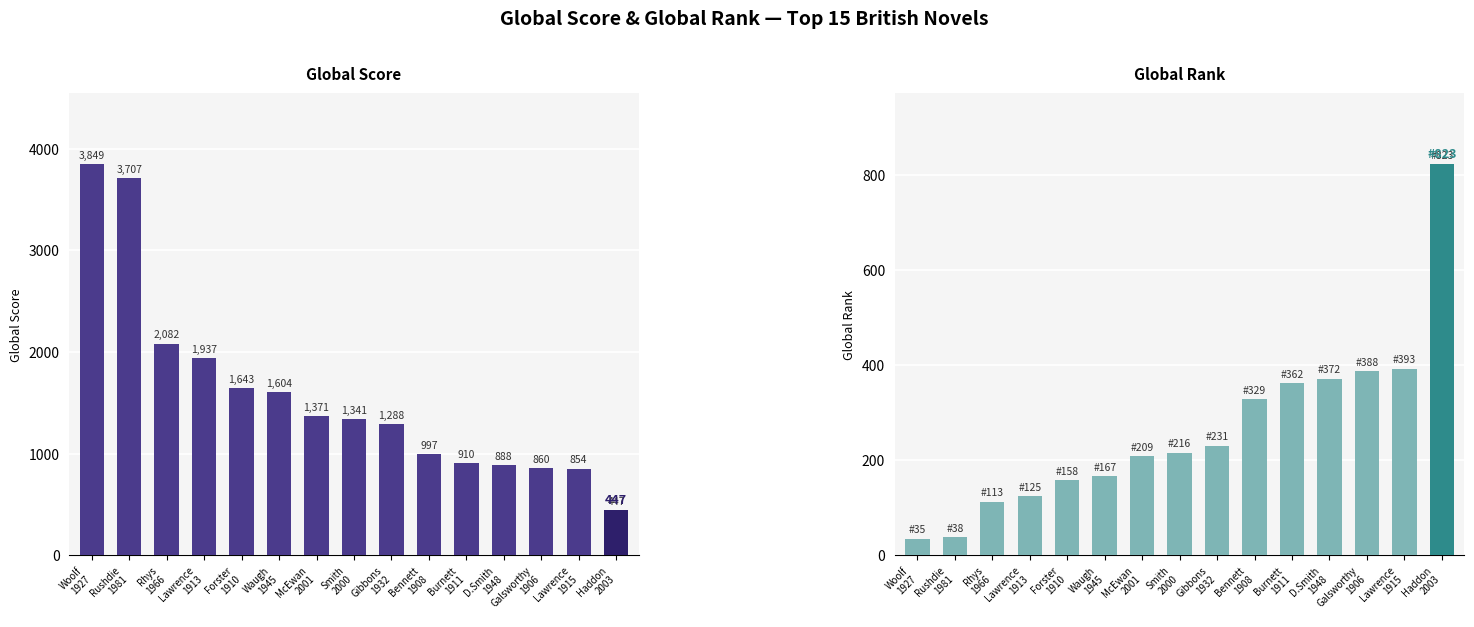

Reading left to right, transcribe all the data shown in this chart.

Global Score: 3849	3707	2082	1937	1643	1604	1371	1341	1288	997	910	888	860	854	447
Global Rank: 35	38	113	125	158	167	209	216	231	329	362	372	388	393	823